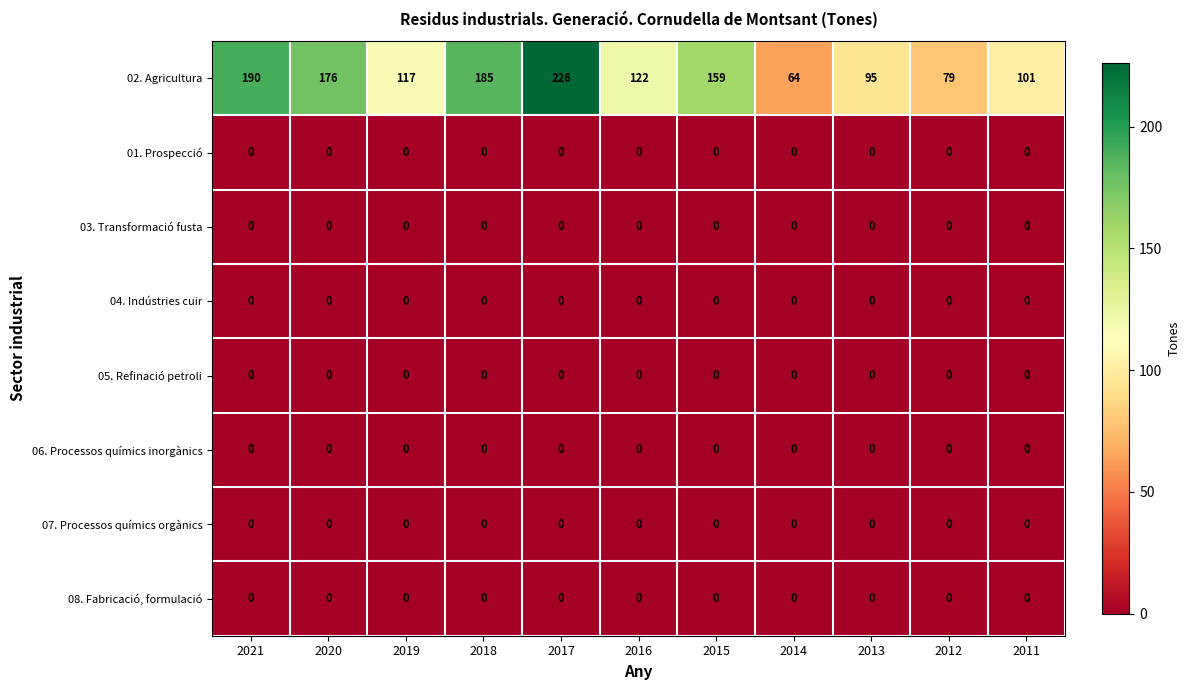

Between 2019 and 2014, which series saw the biggest shift?

02. Agricultura